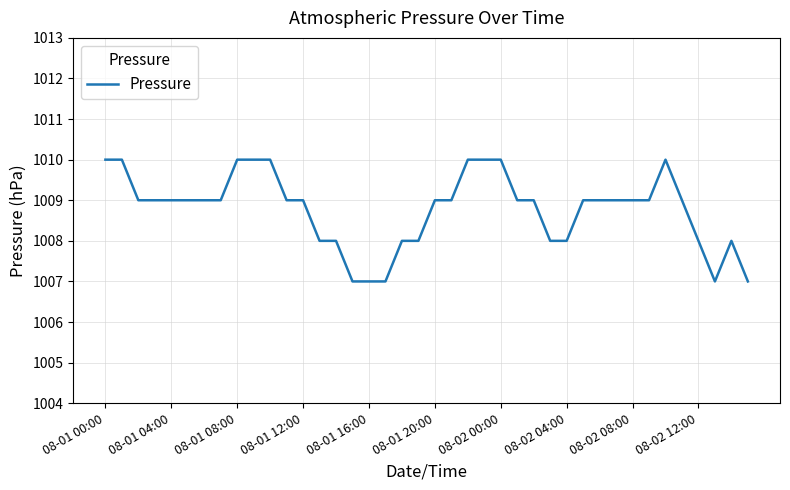

What is the smallest value displayed?

1007